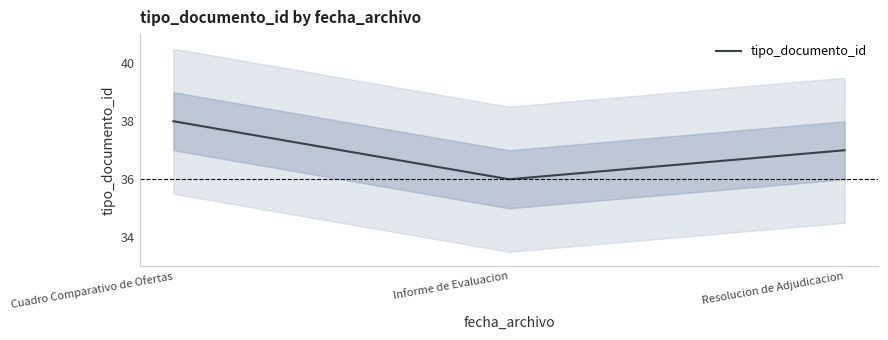

At which category does the chart reach its minimum across all series?

Informe de Evaluacion